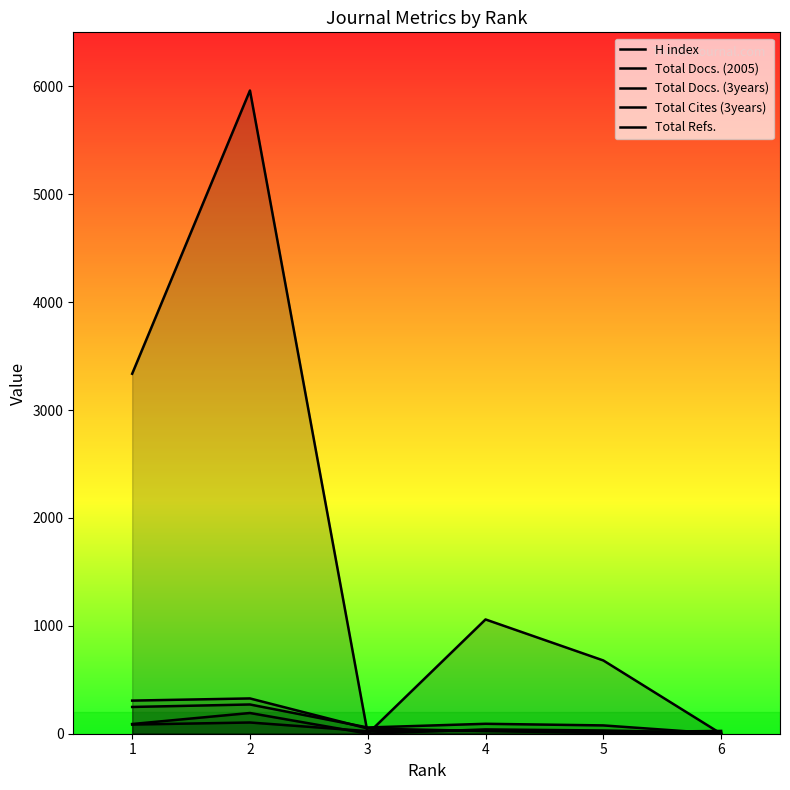

Is it true that Total Docs. (3years) equals 58 at 3?

True